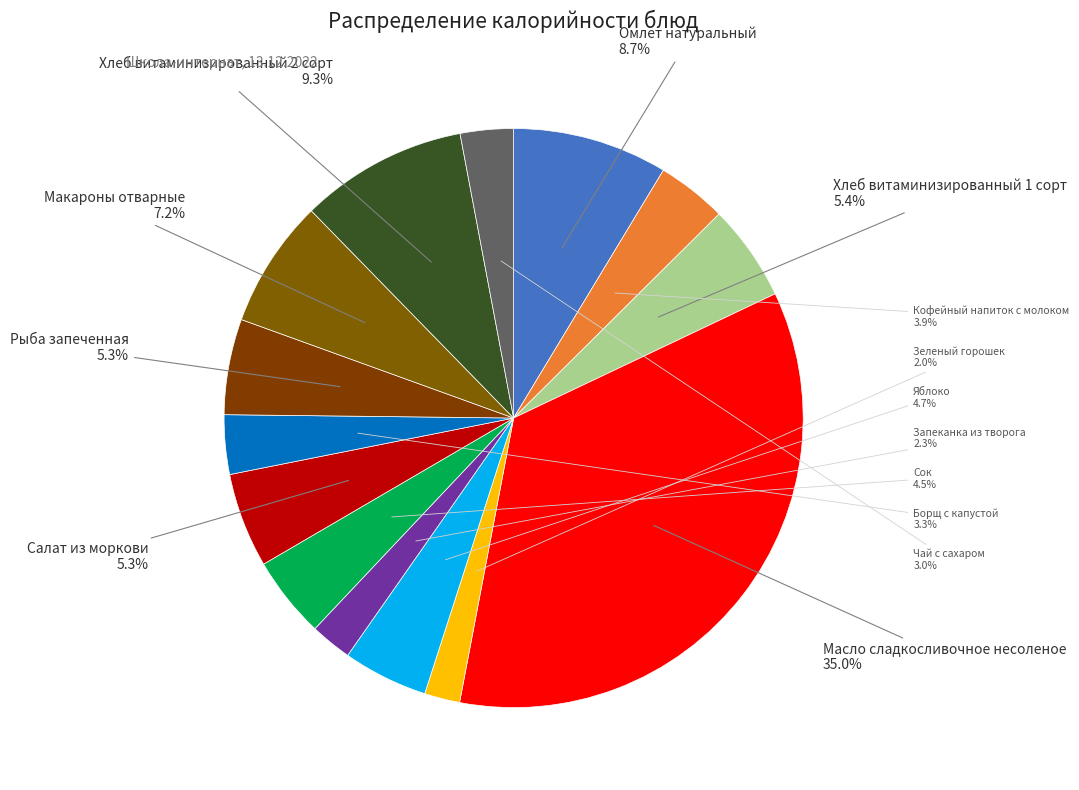

To the nearest percent, what is the difference between the largest and smallest slice percentages?

33%